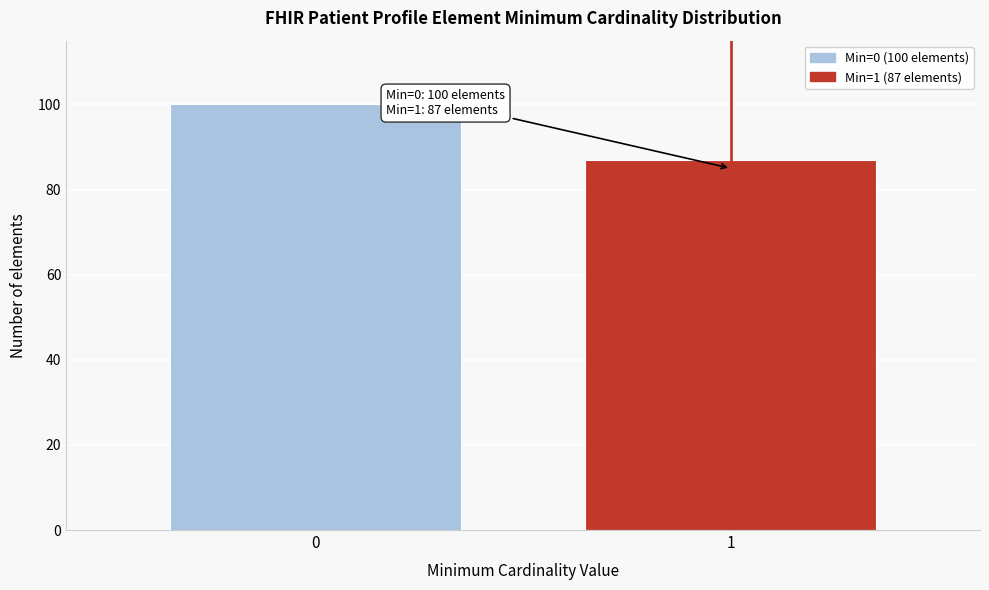

Reading right to left, transcribe all the data shown in this chart.

87	100